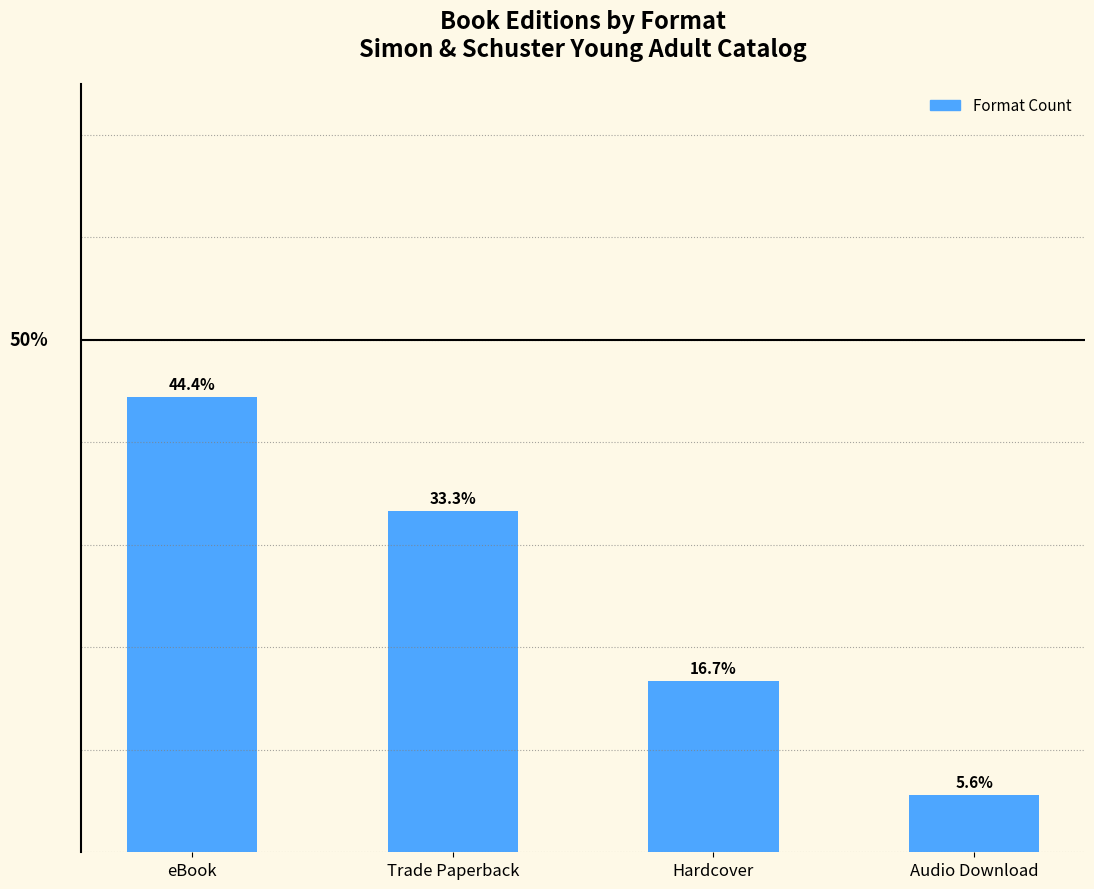

Are the bars horizontal?

No